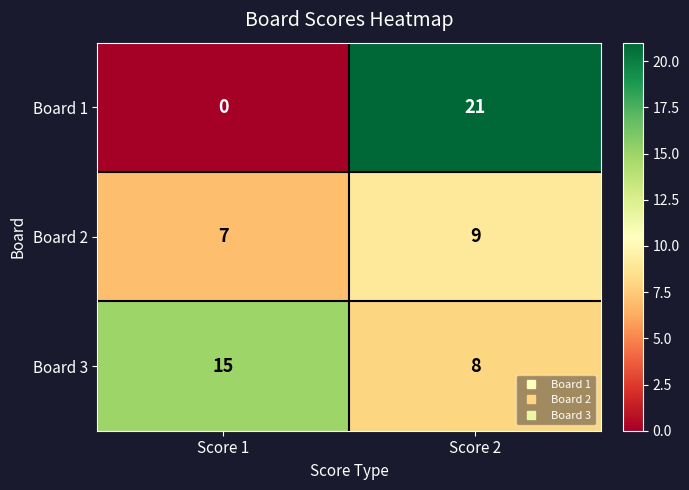

At which category does the chart reach its minimum across all series?

Score 1